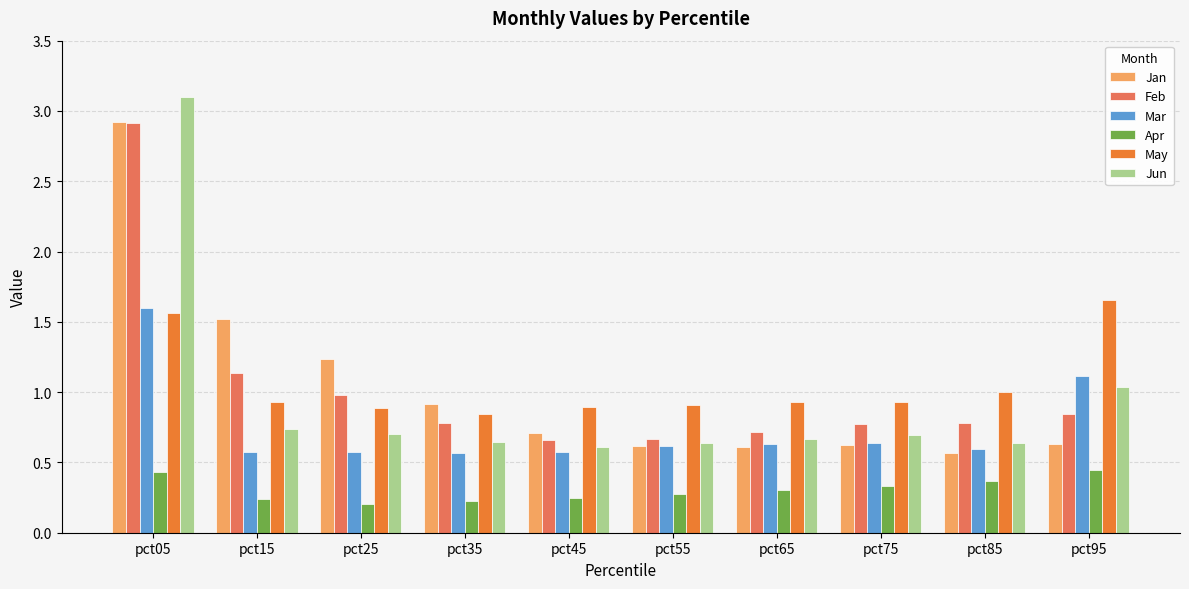

How many data points does each series have?

10